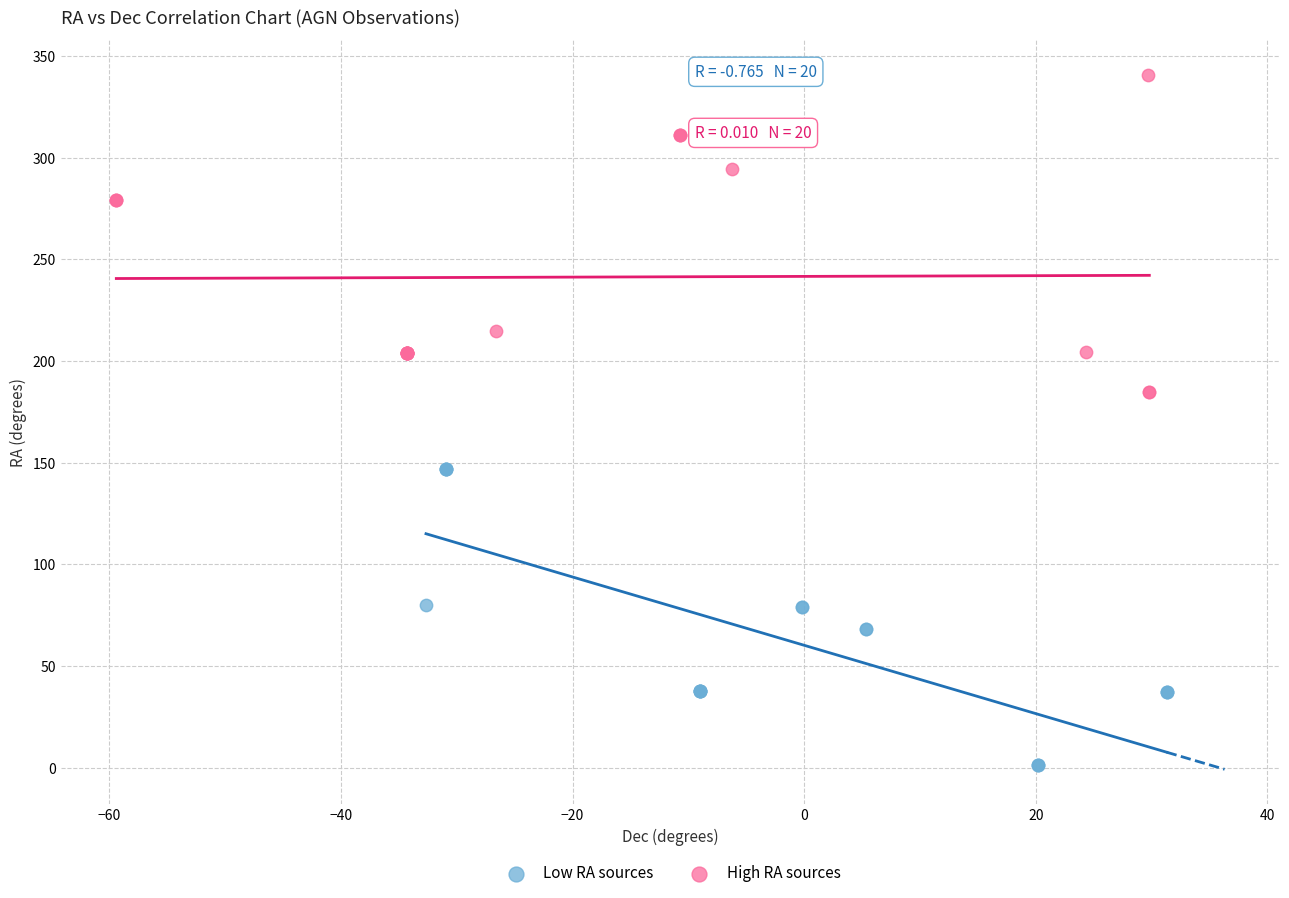

What are all the series names shown in the legend?

Low RA sources, High RA sources